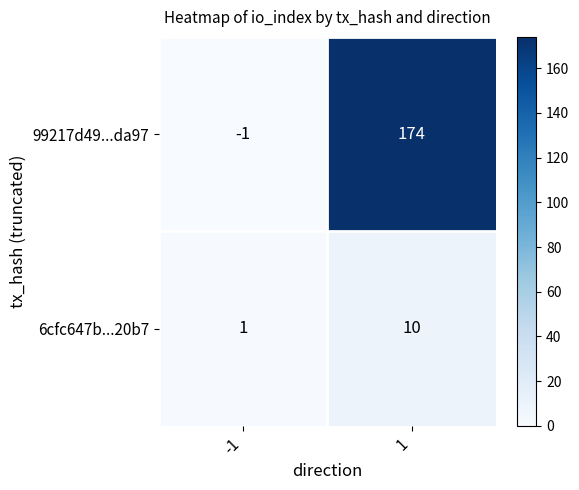

Count the number of data series in this chart.

2